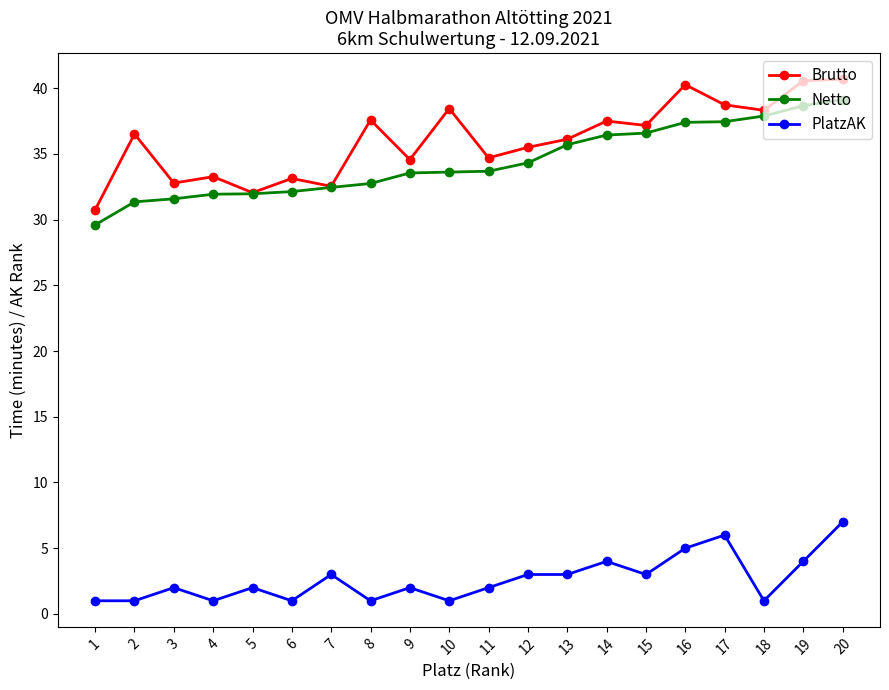

What is the difference between the second highest and minimum values in the PlatzAK series?

5.0